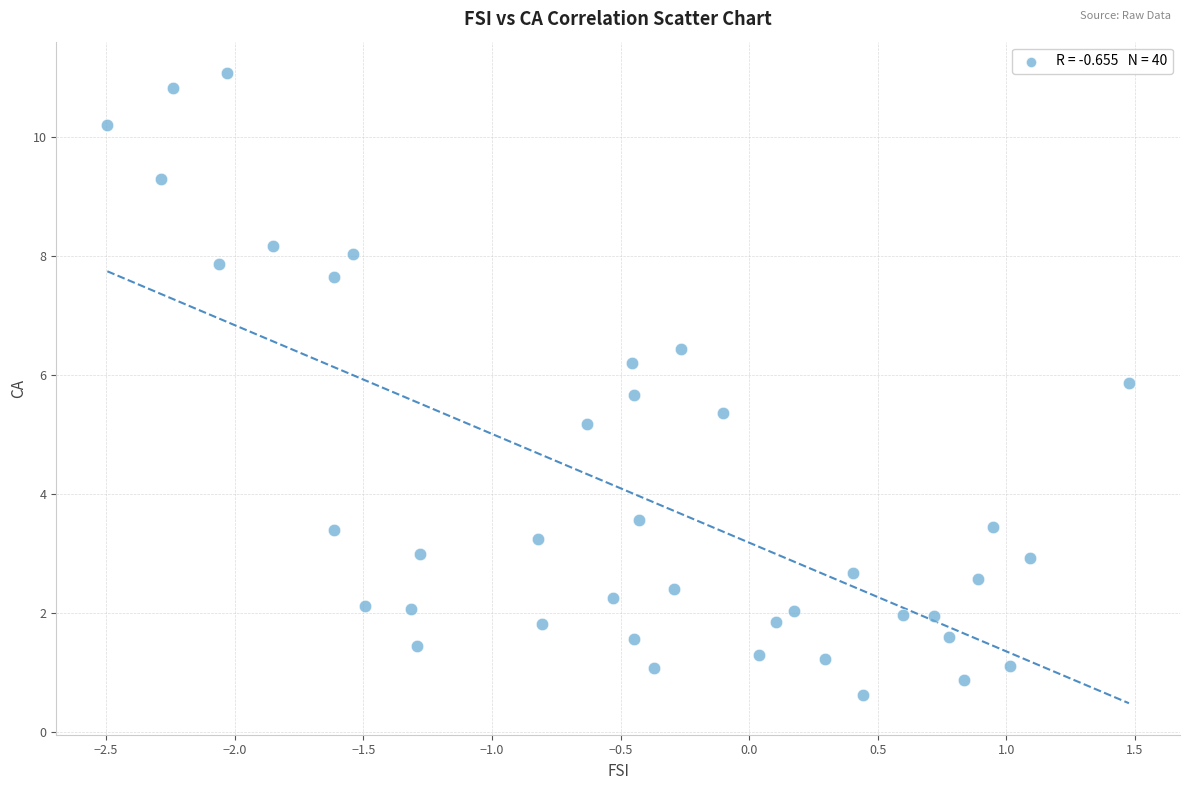

What Y value in the scatter plot is closest to 5?

5.2